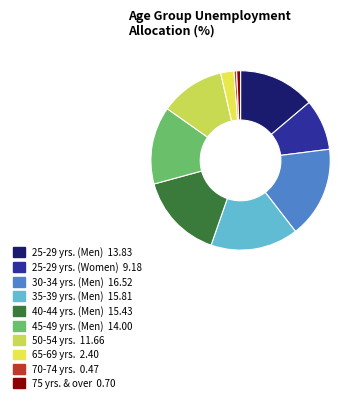

Between 50-54 yrs. and 65-69 yrs., which is larger?

50-54 yrs.